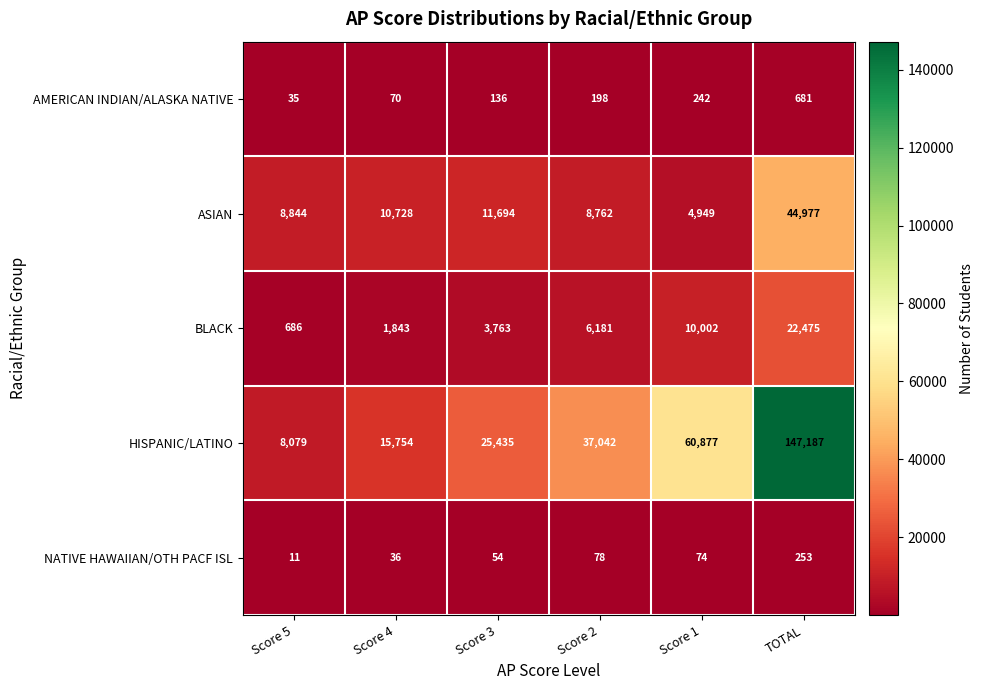

Is it true that BLACK equals 14331 at Score 1?

False